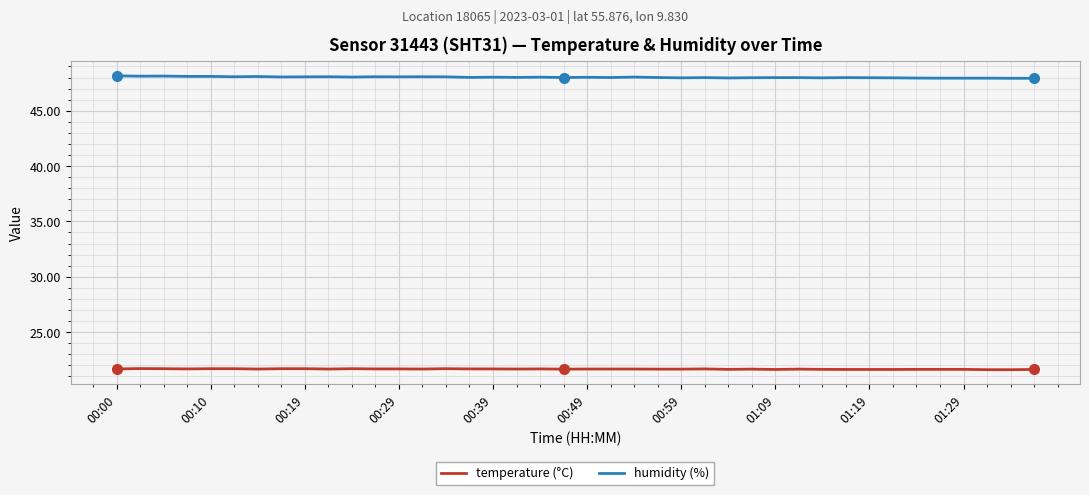

Which series has the widest spread of values?

humidity (%)